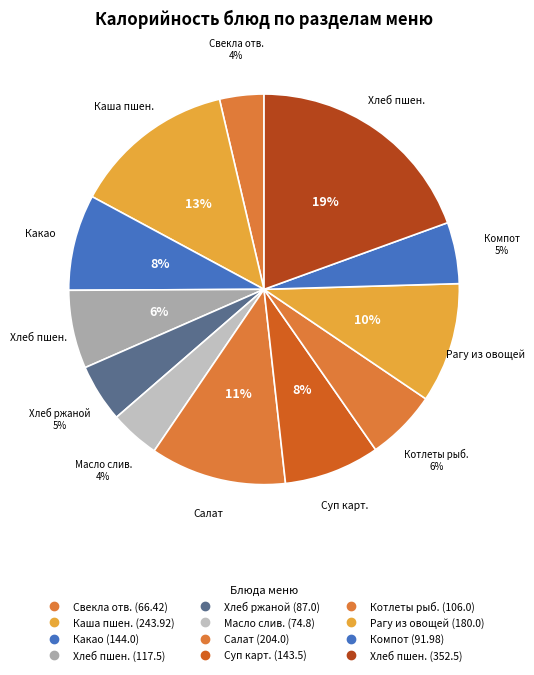

Is there a majority slice in this chart?

No